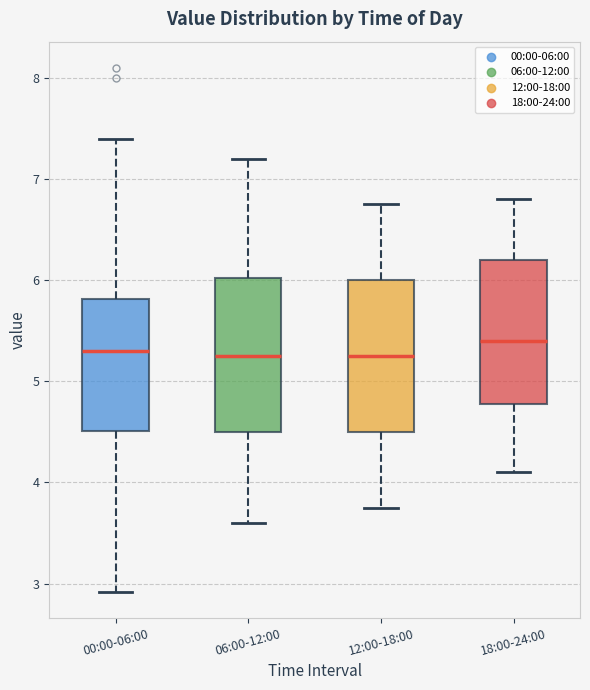

Reading left to right, transcribe this box plot: for each box, give where its median line is, the range the box spans, and where its two whiskers end, as read against the y-axis. The values are not printed on the chart, so give them approximately, as read against the axis.

00:00-06:00: median 5.3, box 4.5 to 5.8, whiskers 2.9 to 7.4
06:00-12:00: median 5.3, box 4.5 to 6.0, whiskers 3.6 to 7.2
12:00-18:00: median 5.3, box 4.5 to 6.0, whiskers 3.8 to 6.8
18:00-24:00: median 5.4, box 4.8 to 6.2, whiskers 4.1 to 6.8